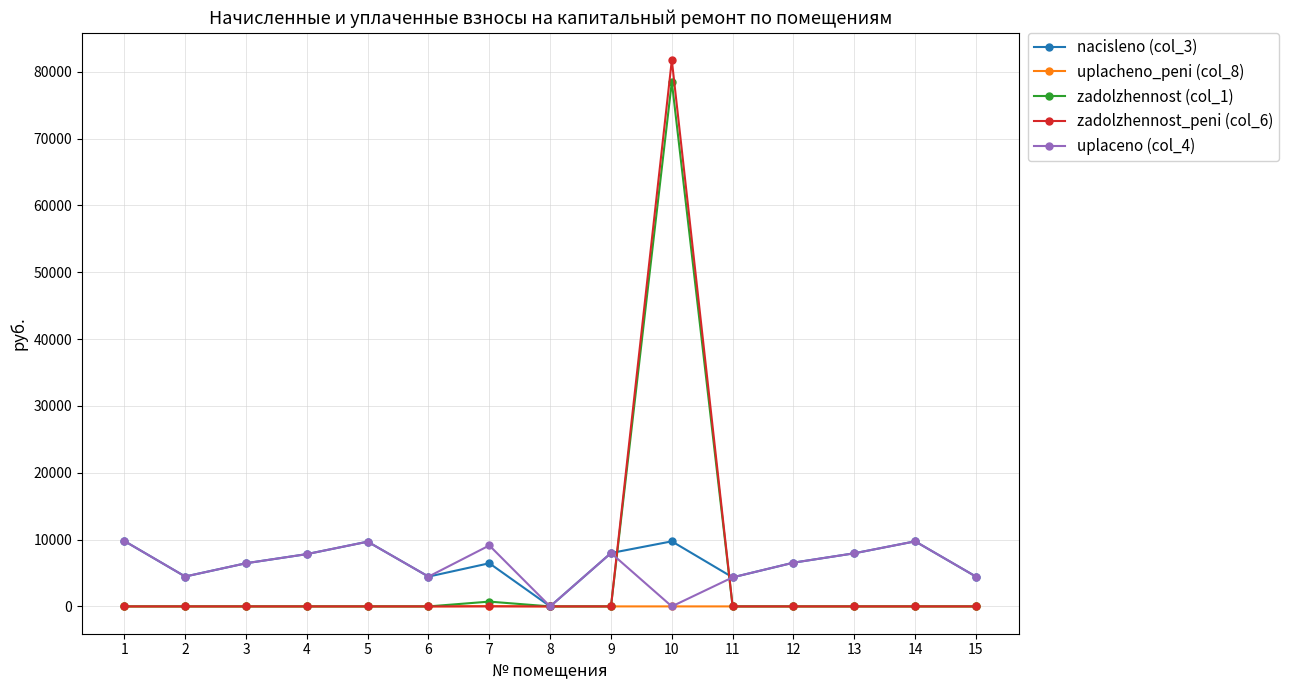

At which category does uplaceno (col_4) reach its first local valley?

2